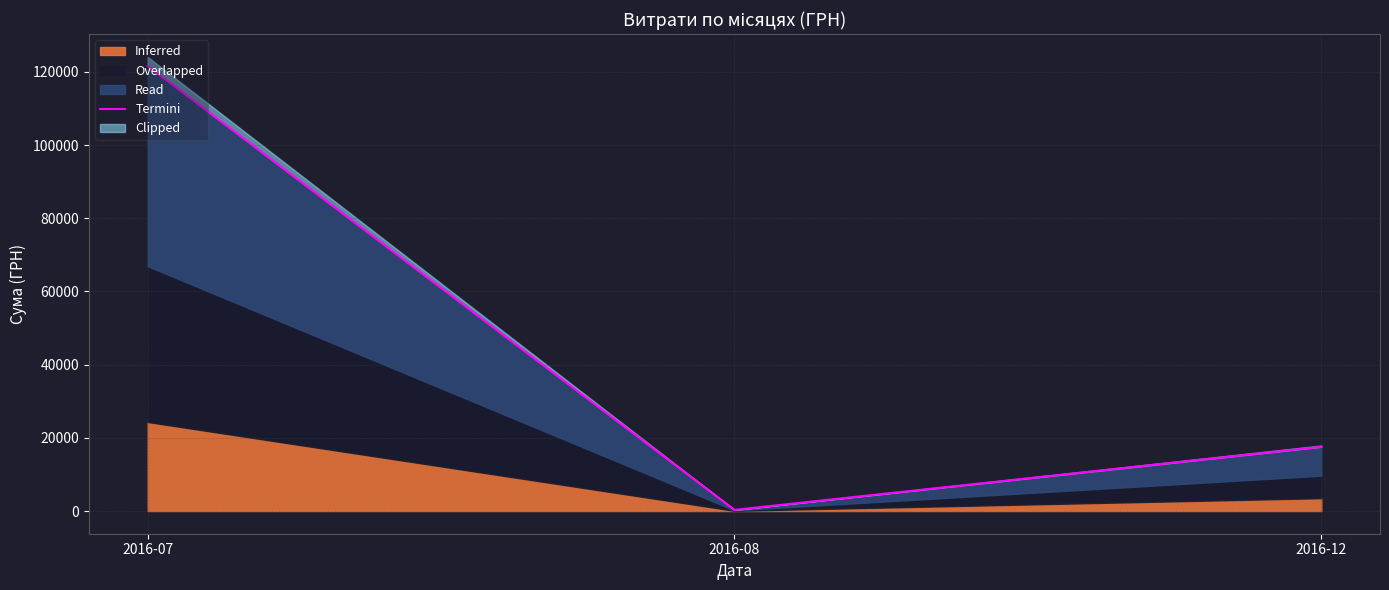

Which label corresponds to the largest value in the chart?

2016-07